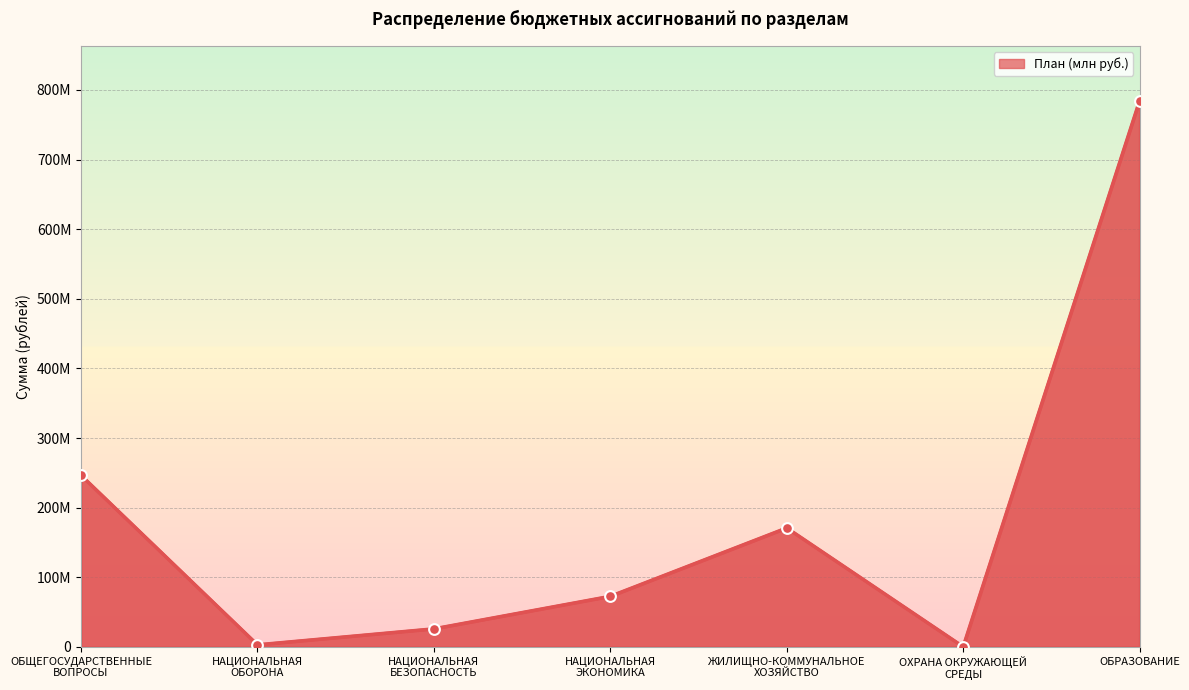

Between ОХРАНА ОКРУЖАЮЩЕЙ
СРЕДЫ and НАЦИОНАЛЬНАЯ
ЭКОНОМИКА, which is larger?

НАЦИОНАЛЬНАЯ
ЭКОНОМИКА